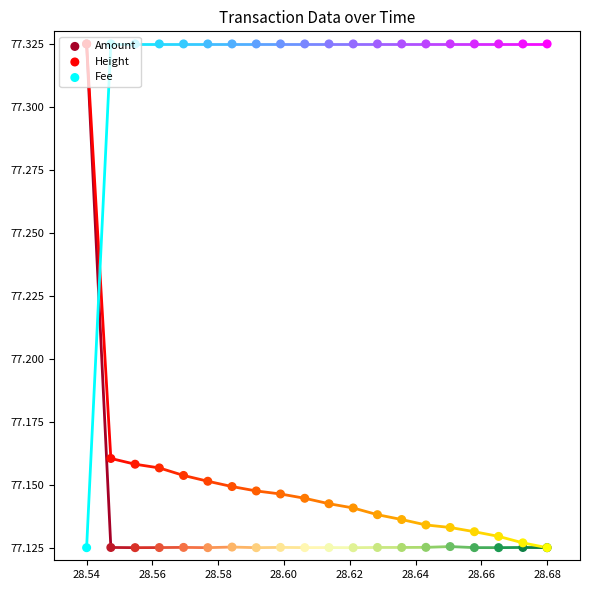

Is the value of Fee at 19 greater than the value of Amount at 28.60?

Yes